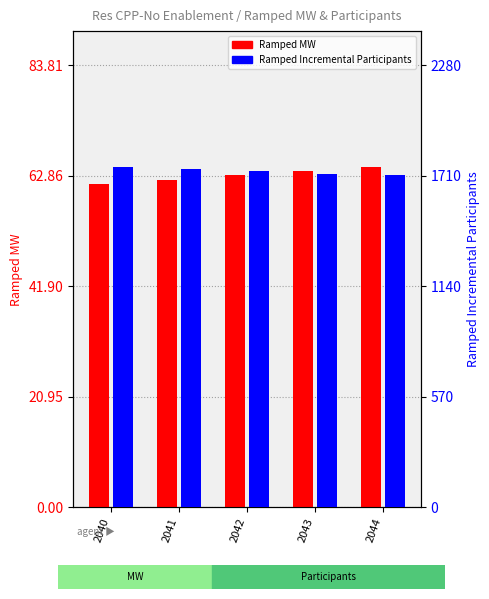

What is the spread (max minus min) of values at 2041?

1681.6